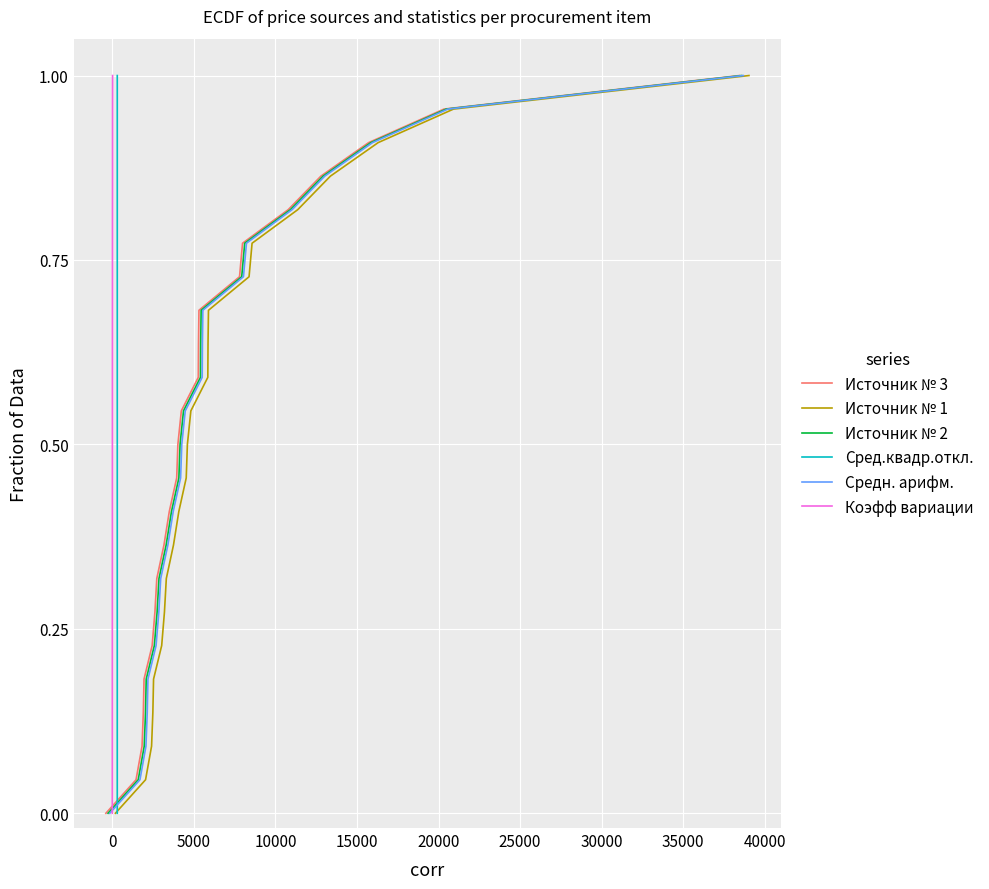

What is the value of the Сред.квадр.откл. point at the 5th from the left?

0.2